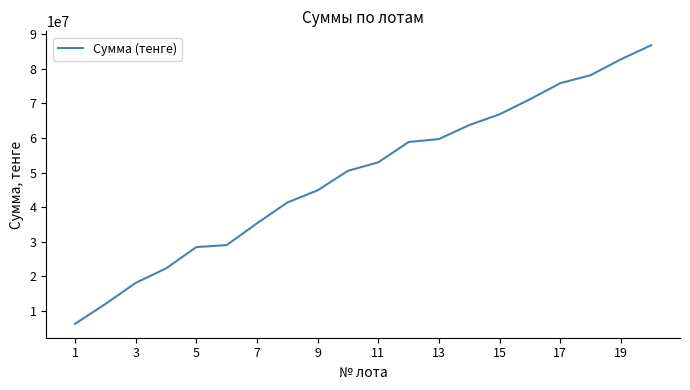

What is the difference between the maximum and minimum values?

80443200